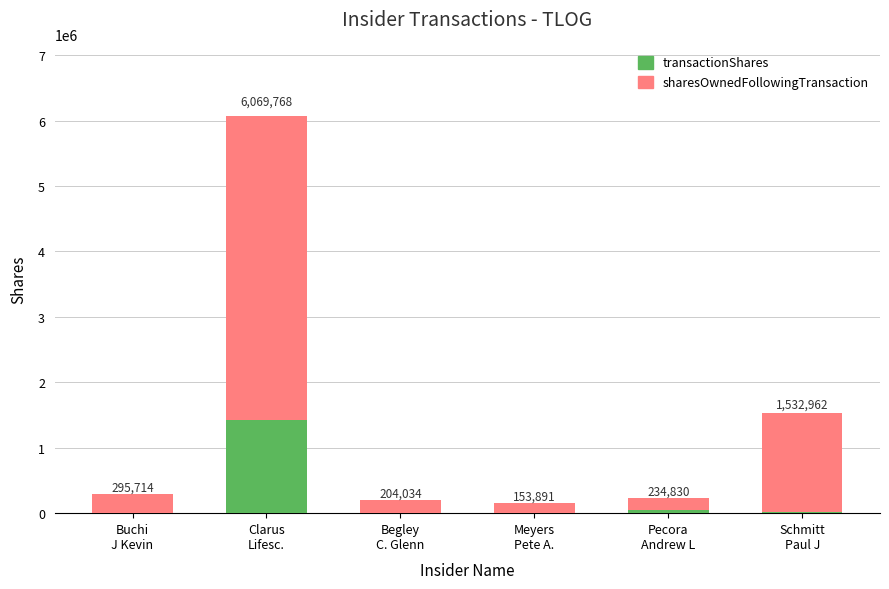

What are all the series names shown in the legend?

transactionShares, sharesOwnedFollowingTransaction